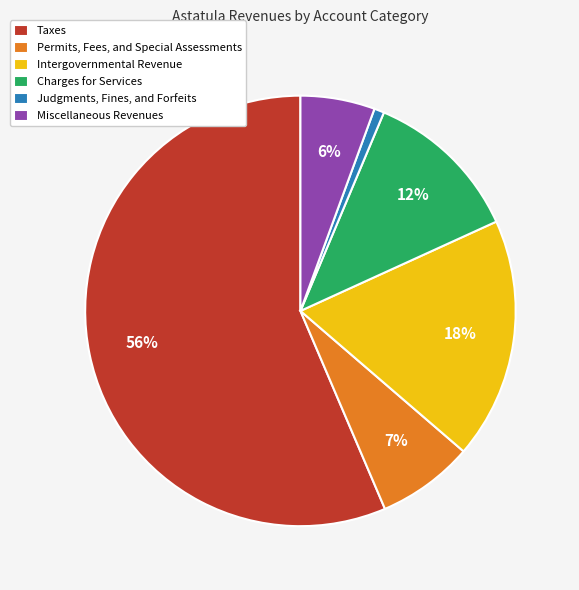

Which has a higher value, Charges for Services or Judgments, Fines, and Forfeits?

Charges for Services